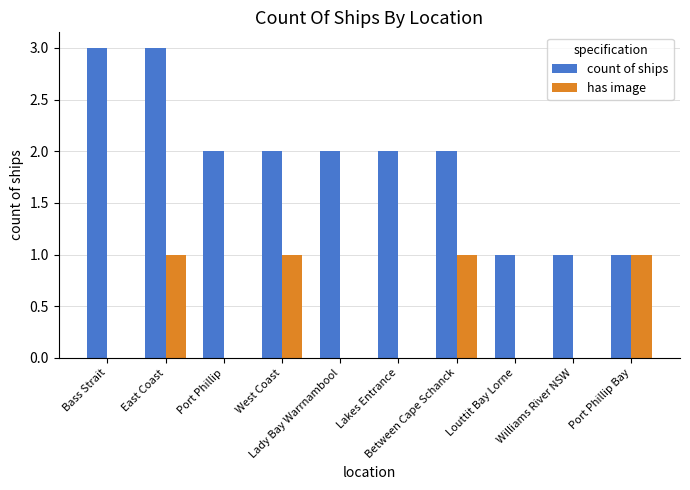

What is the total value across all series at Louttit Bay Lorne?

1